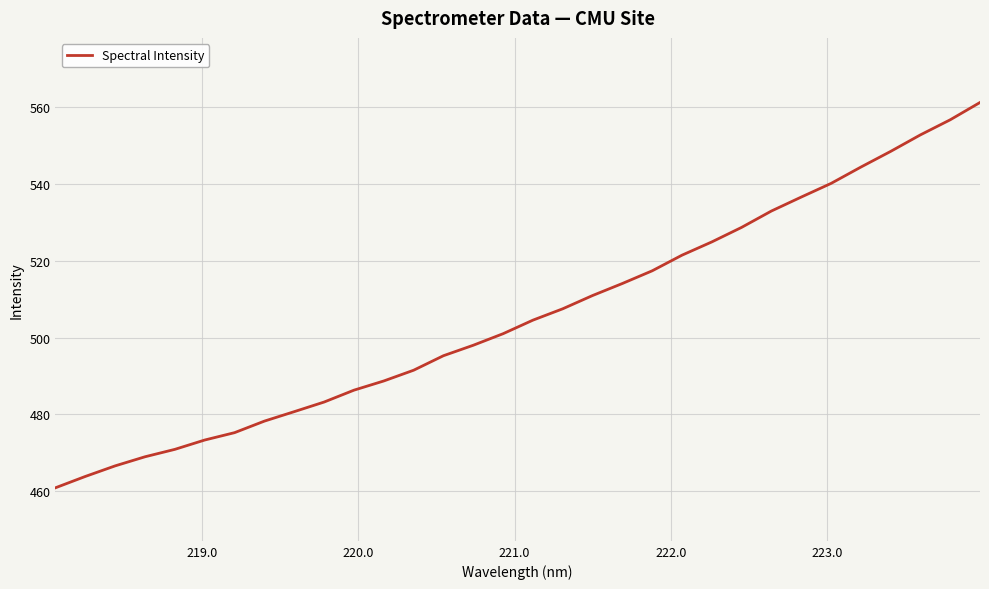

What is the minimum value shown in the chart?

460.8